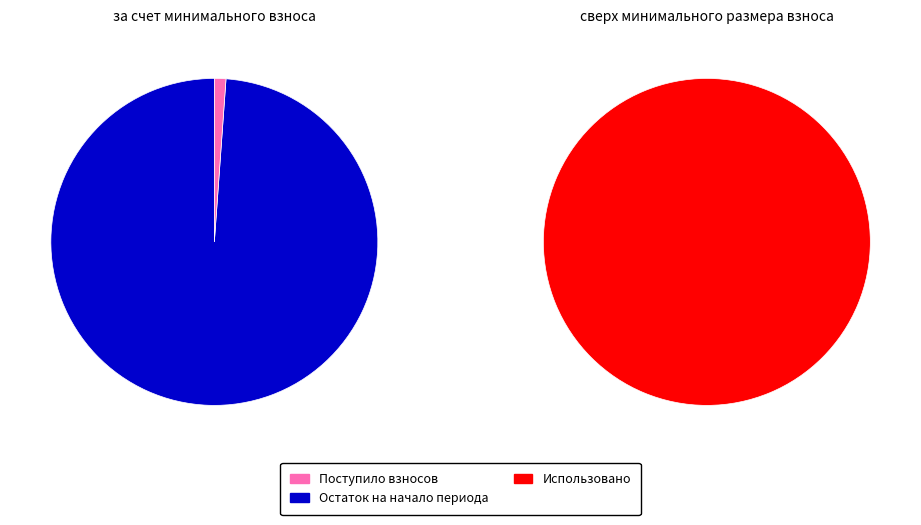

What percentage do Использовано and Остаток на начало периода together represent?

98.9%